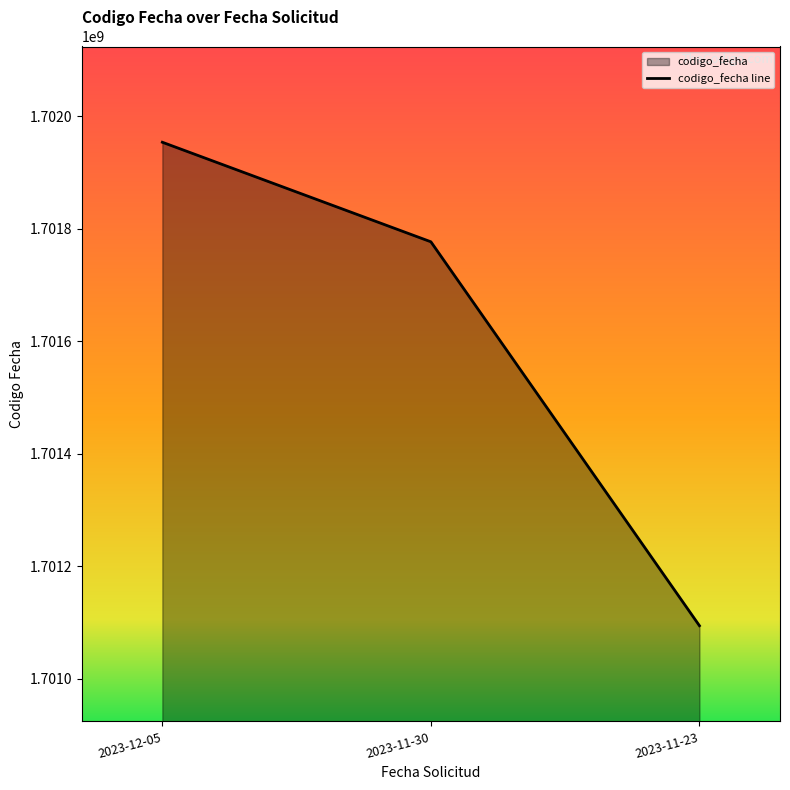

Approximately how many times larger is the value at 2023-11-23 compared to 2023-12-05?

1.0